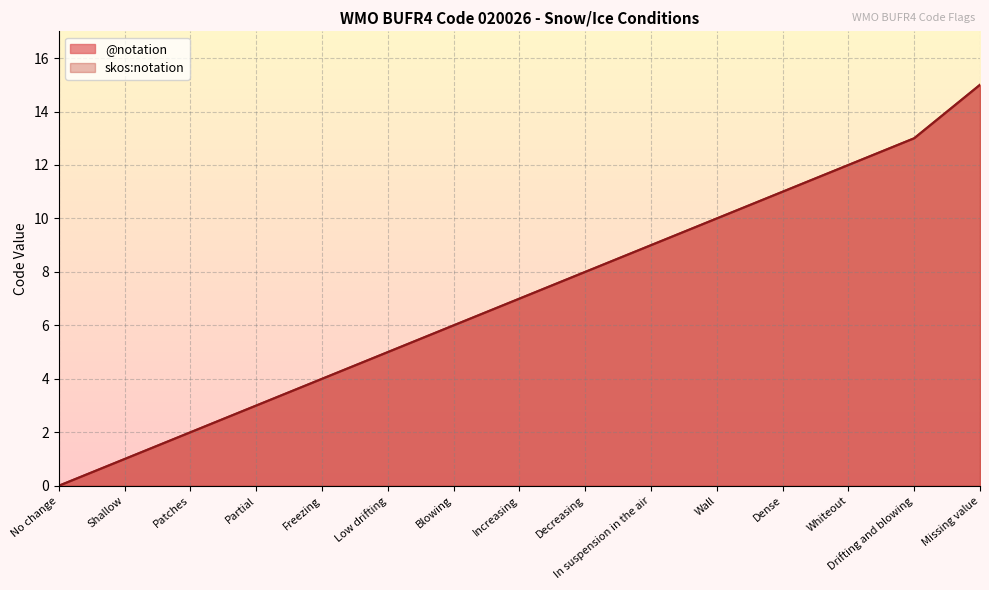

At Shallow, list the series in order from largest to smallest.

@notation, skos:notation